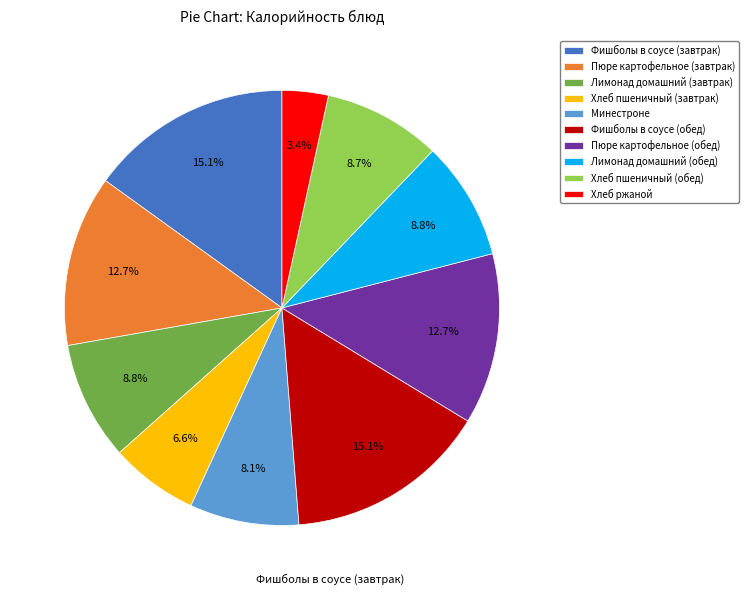

Does Фишболы в соусе (завтрак) represent more than half of the total?

No